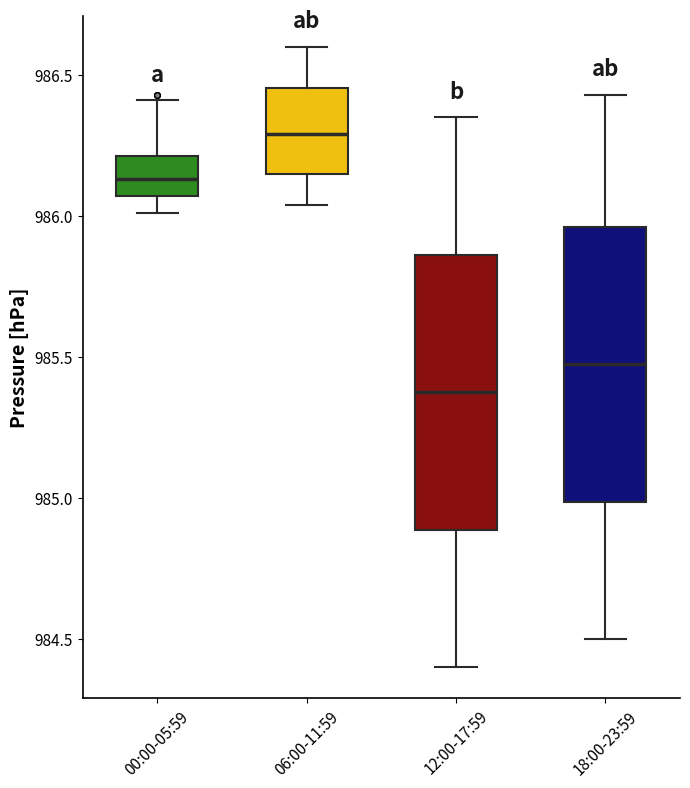

Which box's median line is the lowest?

12:00-17:59